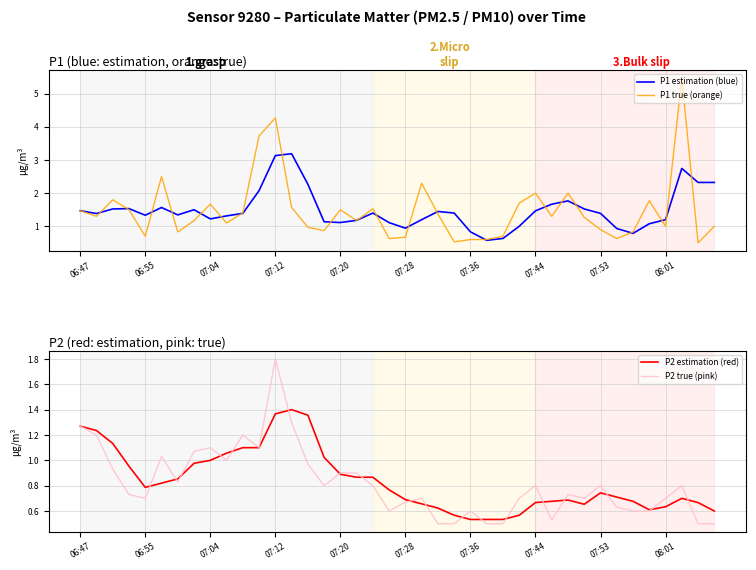

Rank the series at 39 from lowest to highest value.

P2 true (pink), P2 estimation (red), P1 true (orange), P1 estimation (blue)